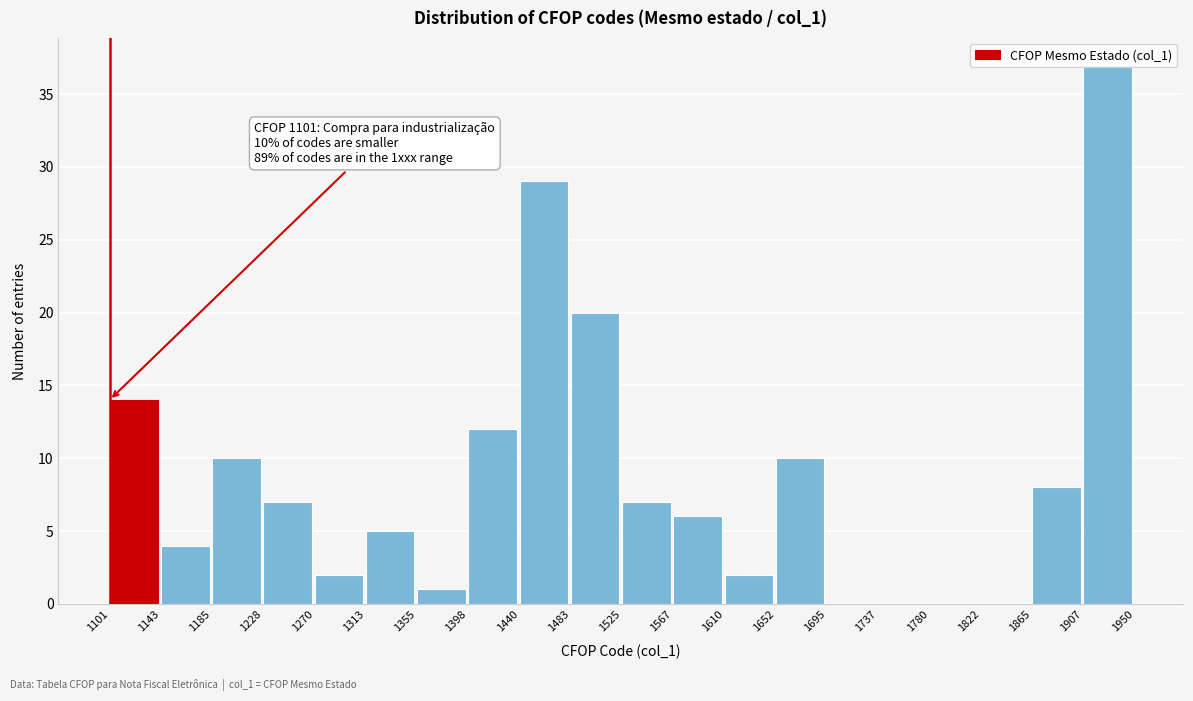

Which range on the x-axis has the tallest bar?

1907 to 1950